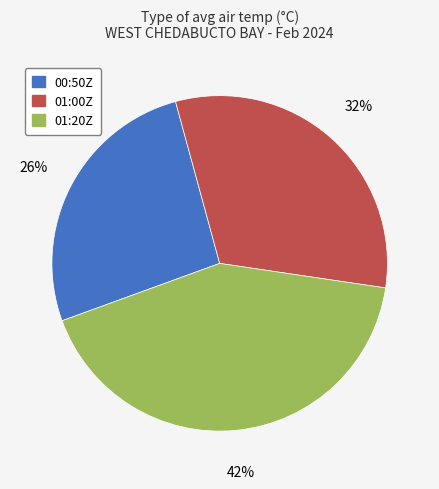

Which has a higher value, 00:50Z or 01:20Z?

01:20Z